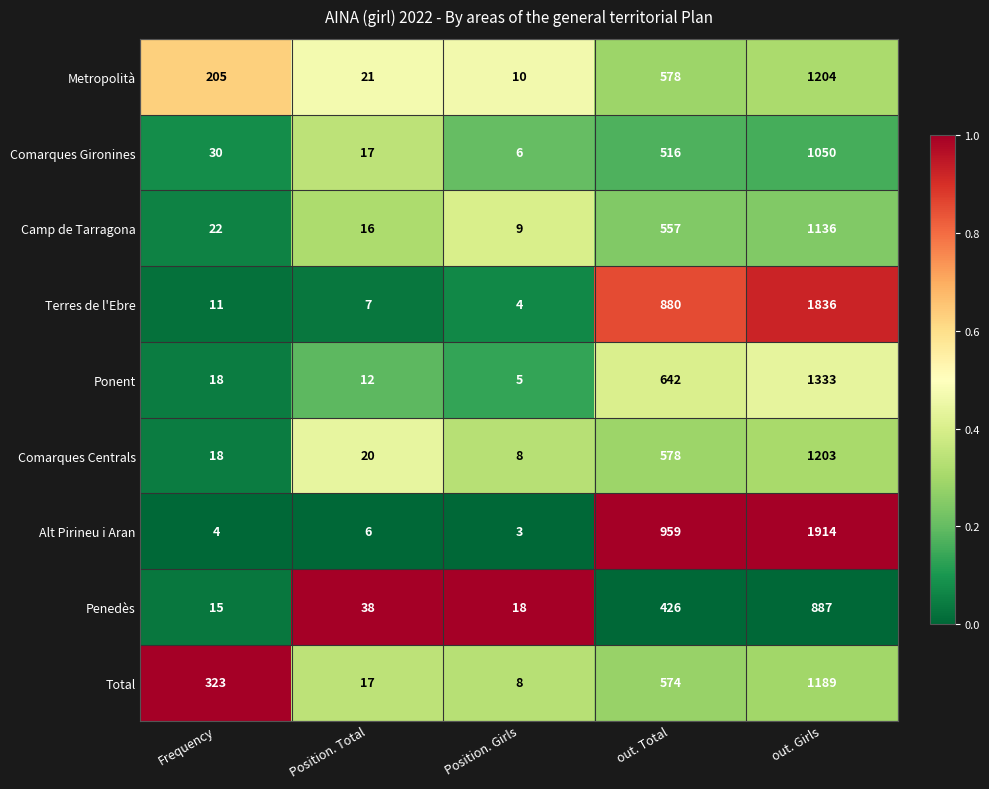

Rank the series at out. Girls from highest to lowest value.

Alt Pirineu i Aran, Terres de l'Ebre, Ponent, Metropolità, Comarques Centrals, Total, Camp de Tarragona, Comarques Gironines, Penedès